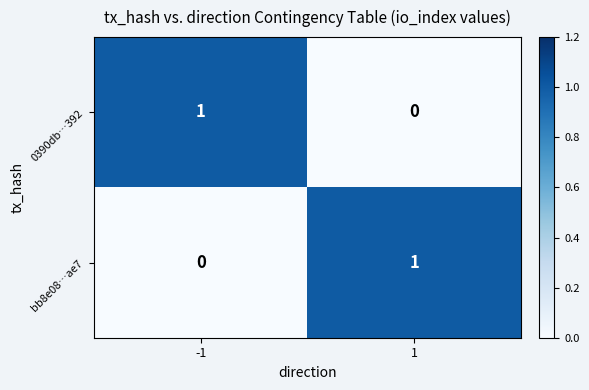

List the labels in order of bb8e08…ae7 value, smallest first.

-1, 1